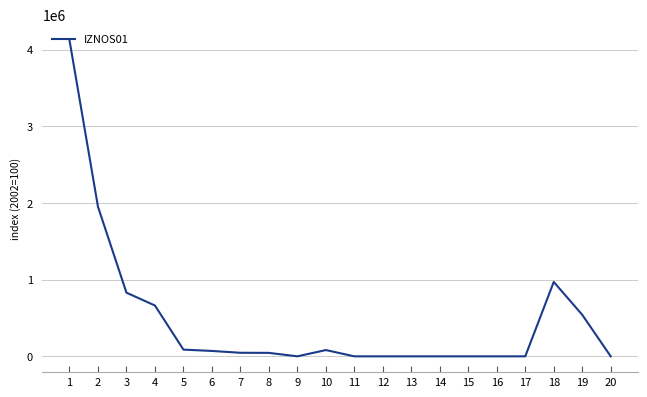

What is the difference between the second highest and second lowest values?

1950642.0